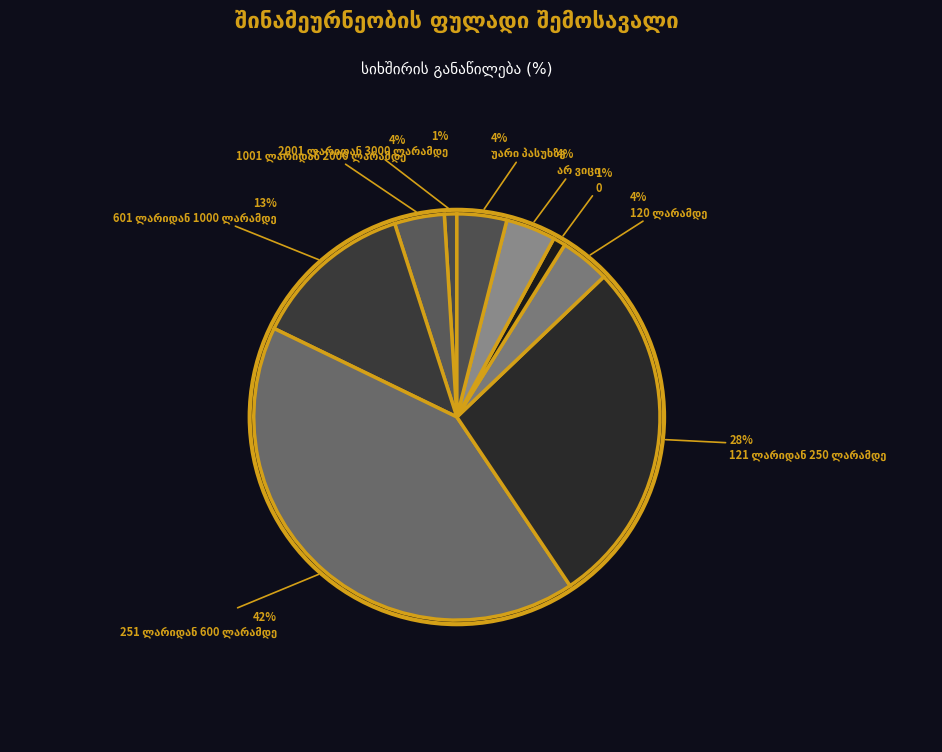

Count the number of slices in the pie.

9